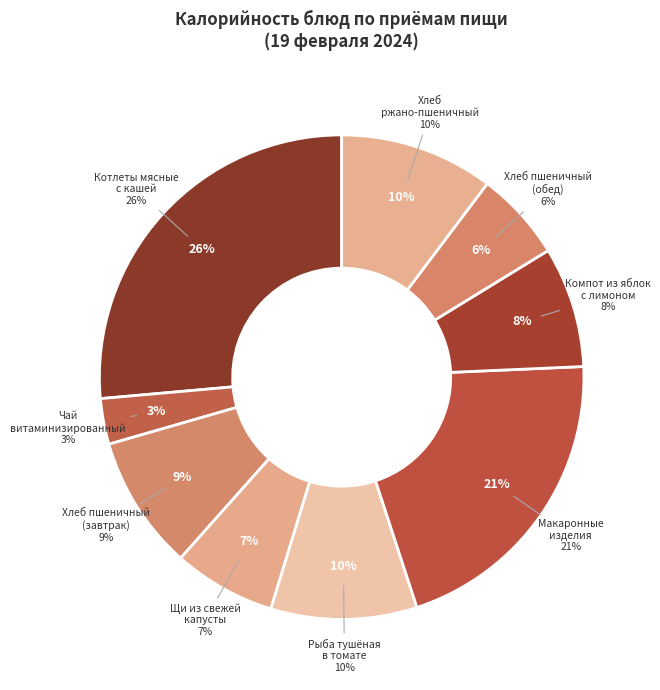

Is it true that МАКАРОННЫЕ ИЗДЕЛИЯ ОТВАРНЫЕ С МАСЛОМ is 11% of the pie?

False